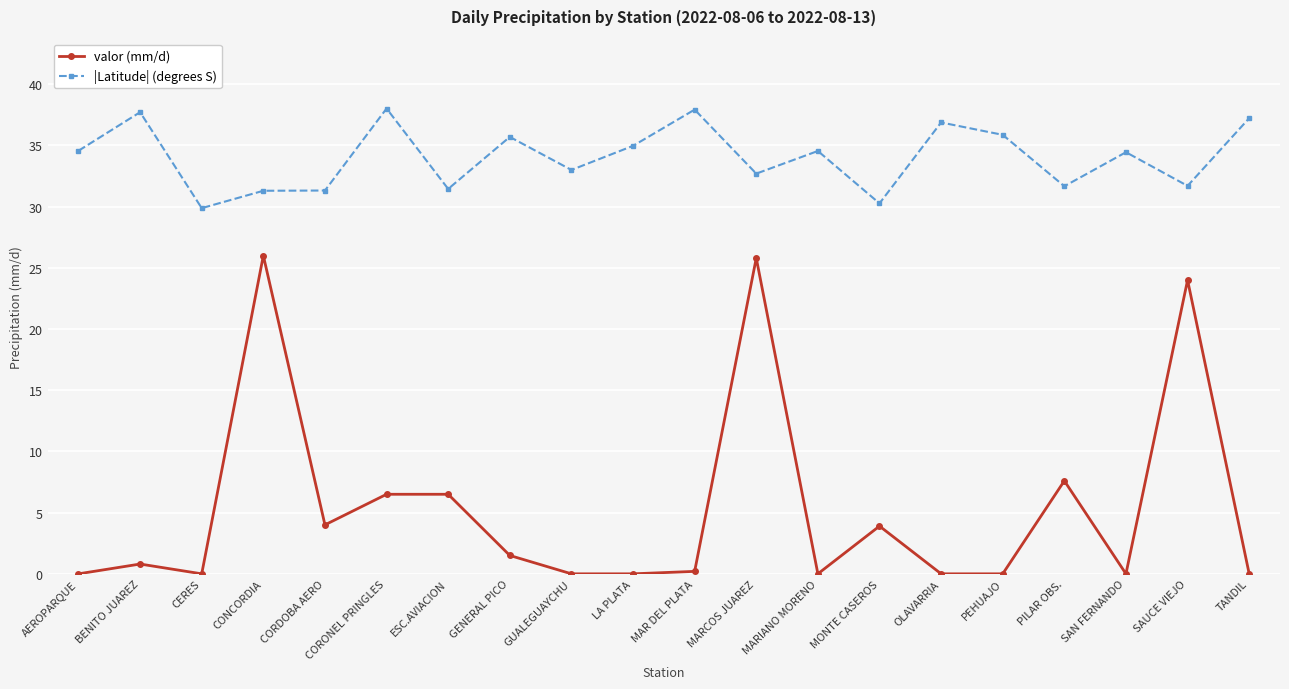

What is the maximum value for valor (mm/d)?

26.0